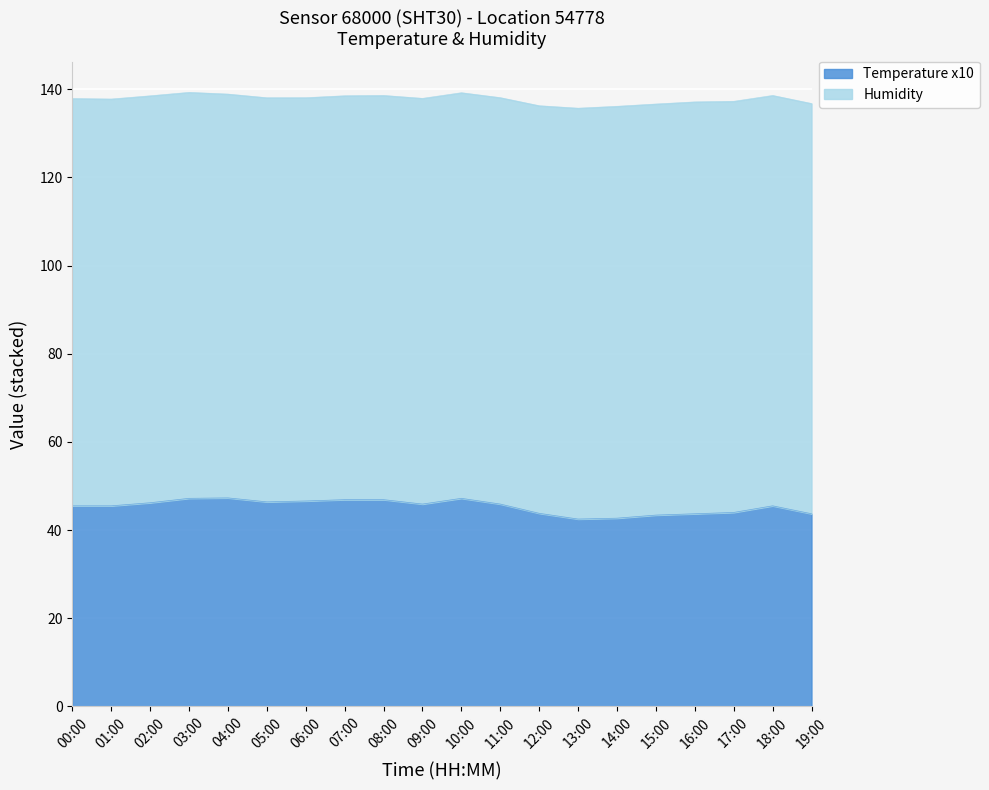

What is the maximum value shown in the chart?

47.3